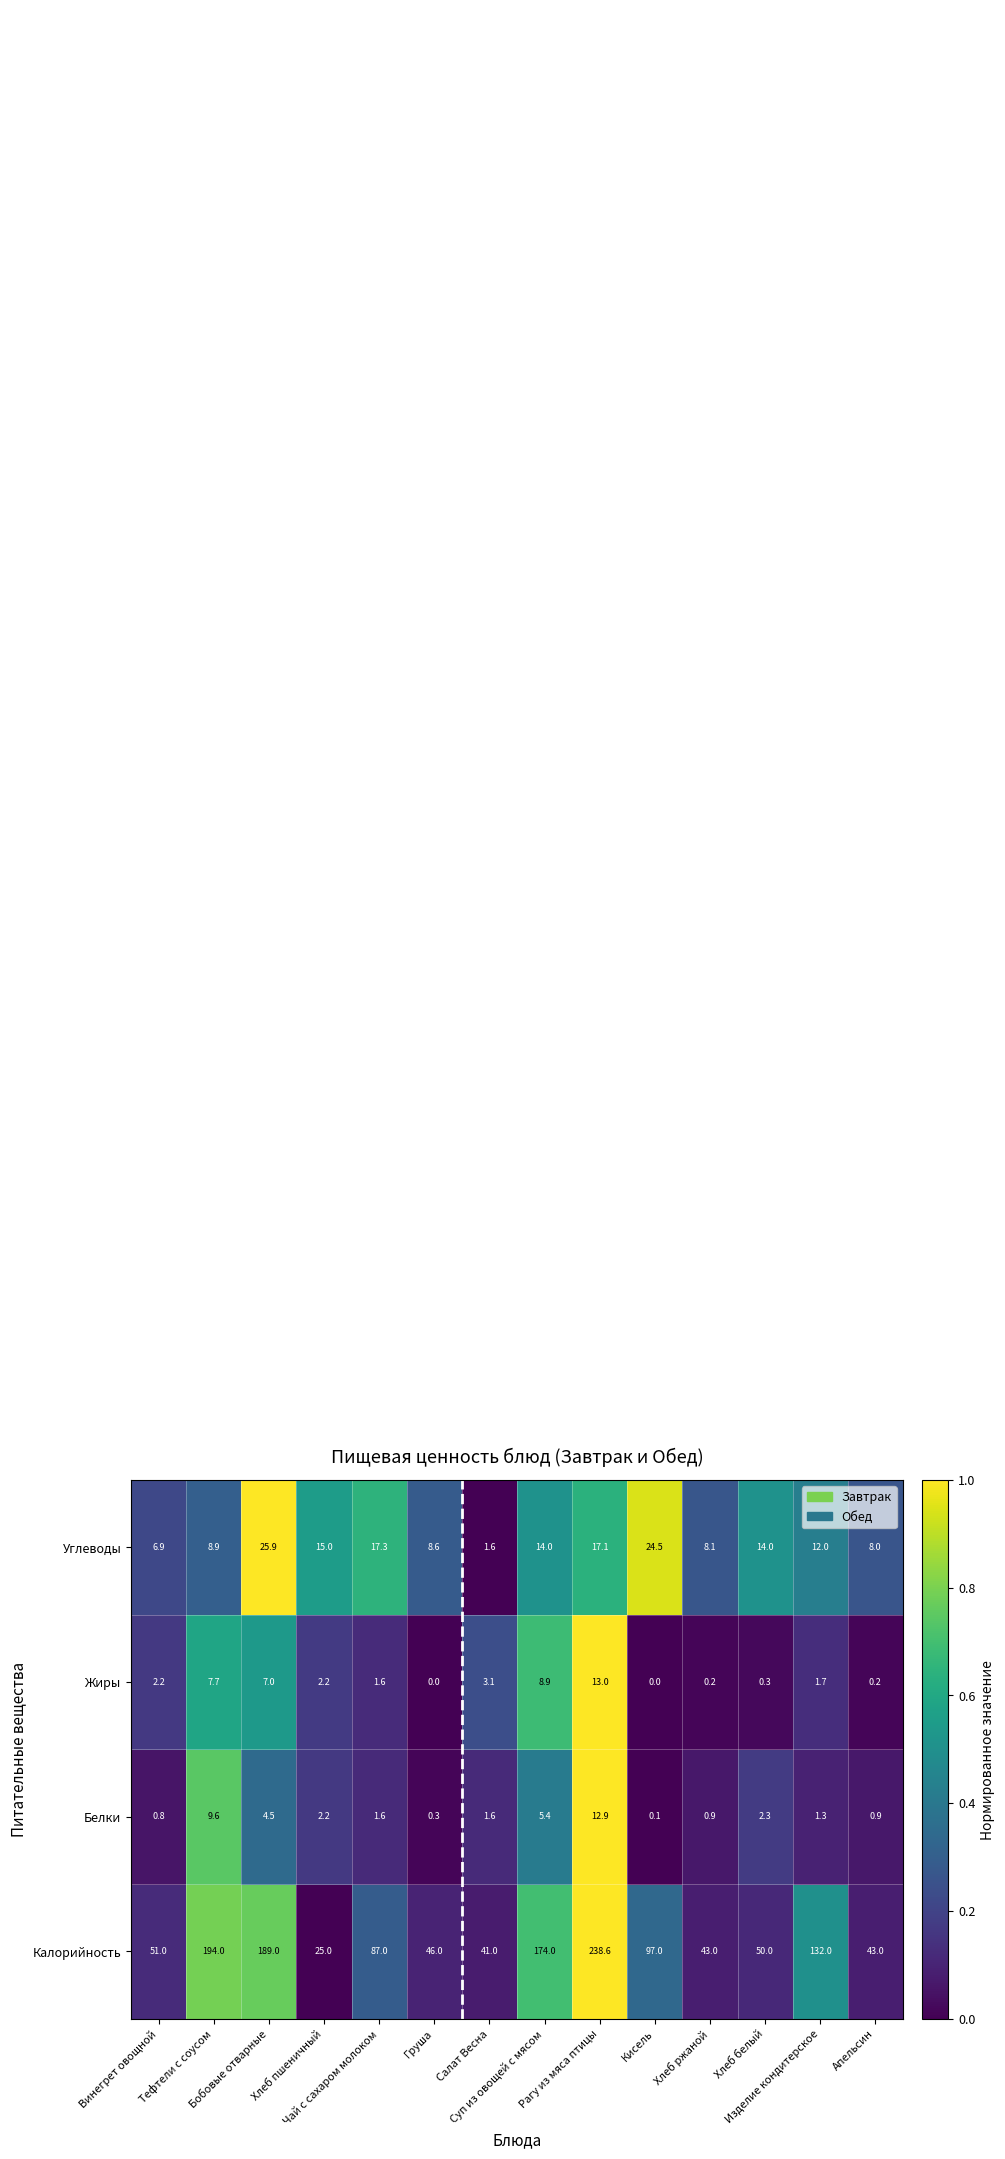

At how many categories does at least one series exceed 0?

14